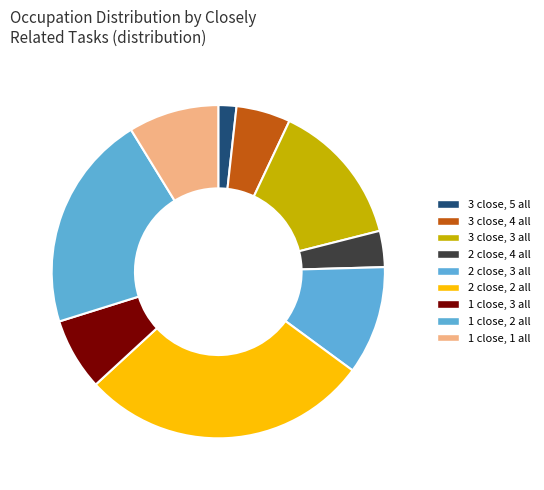

Is there a majority slice in this chart?

No